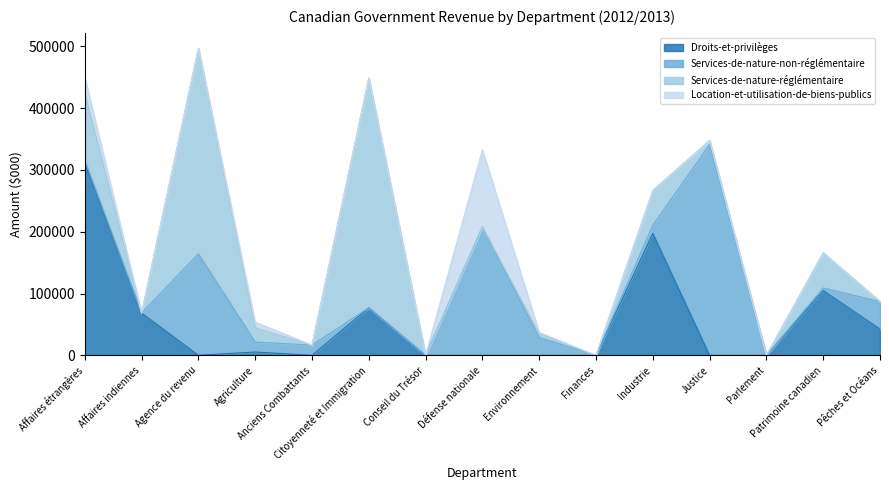

How many times do Location-et-utilisation-de-biens-publics and Droits-et-privilèges cross each other?

2